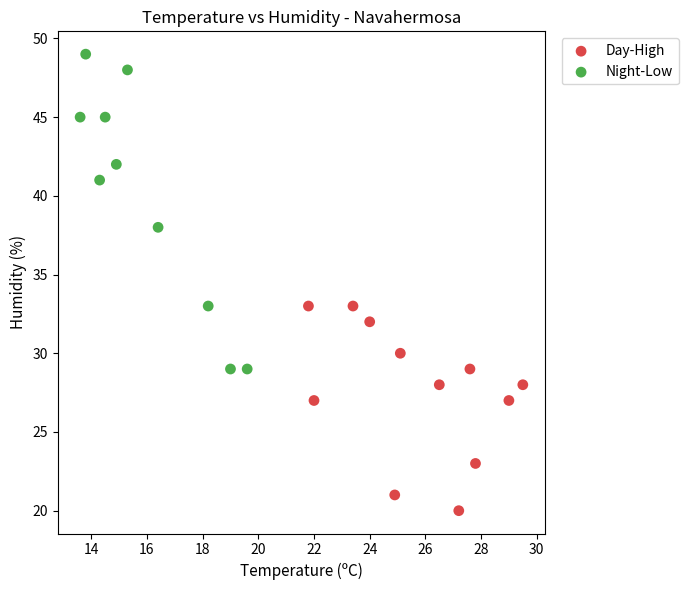

Which series has the widest spread of Y values?

Night-Low